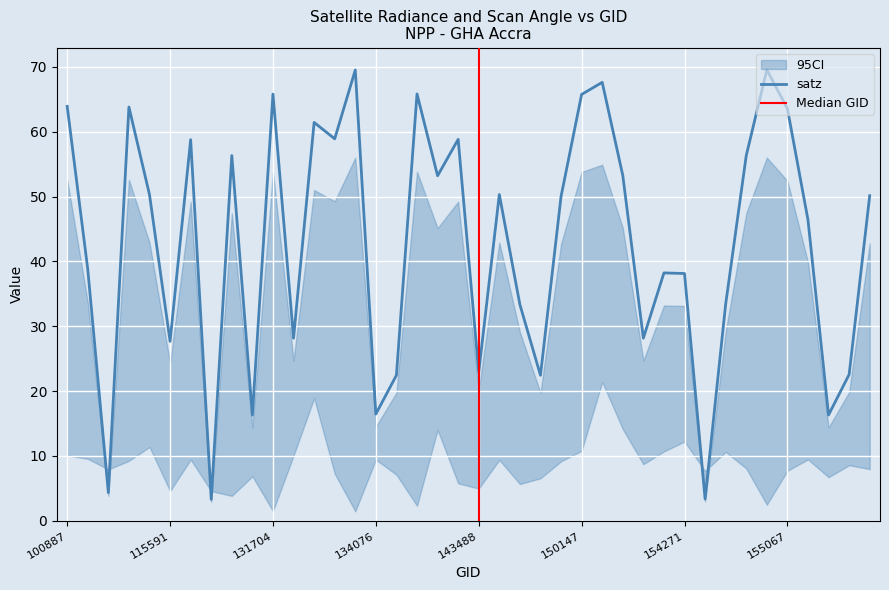

Which series has the largest total across all categories?

satz